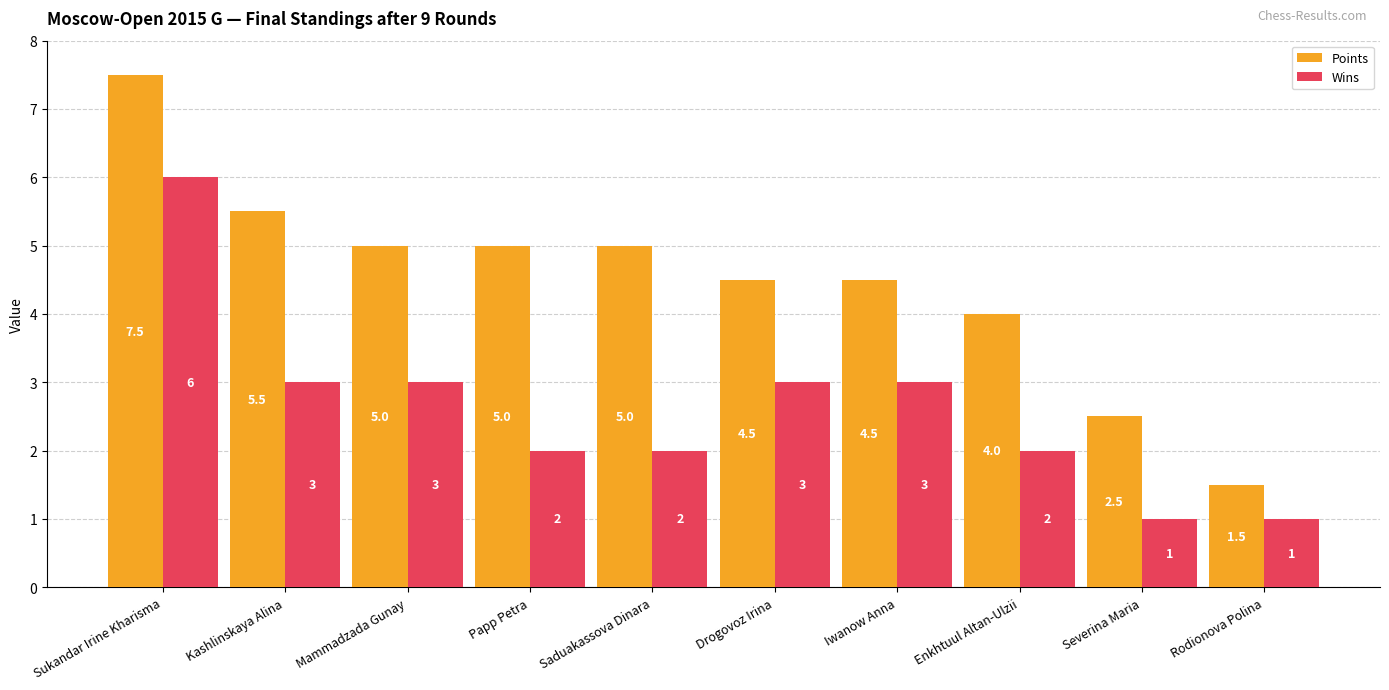

What is the label of the 10th bar from the left?

Rodionova Polina